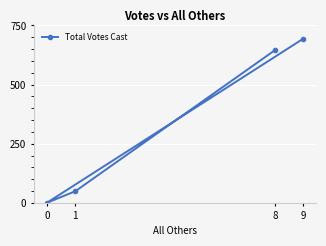

Does the chart display data point markers on the line(s)?

Yes